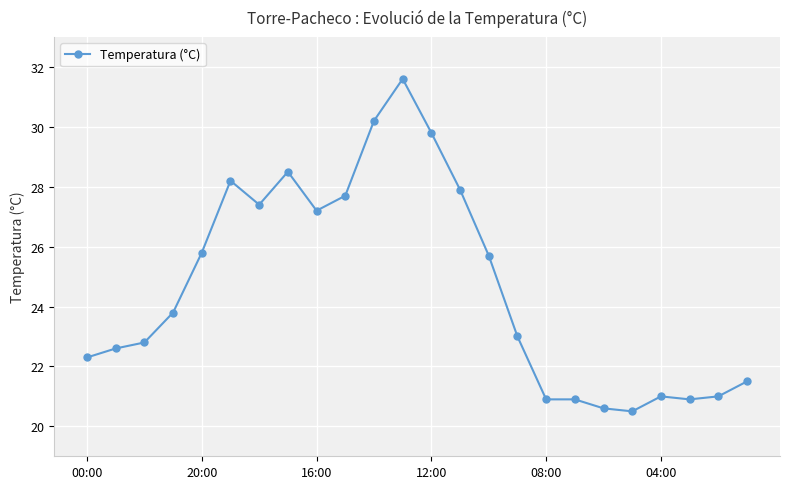

What is the value of the 17th point from the left?

20.9